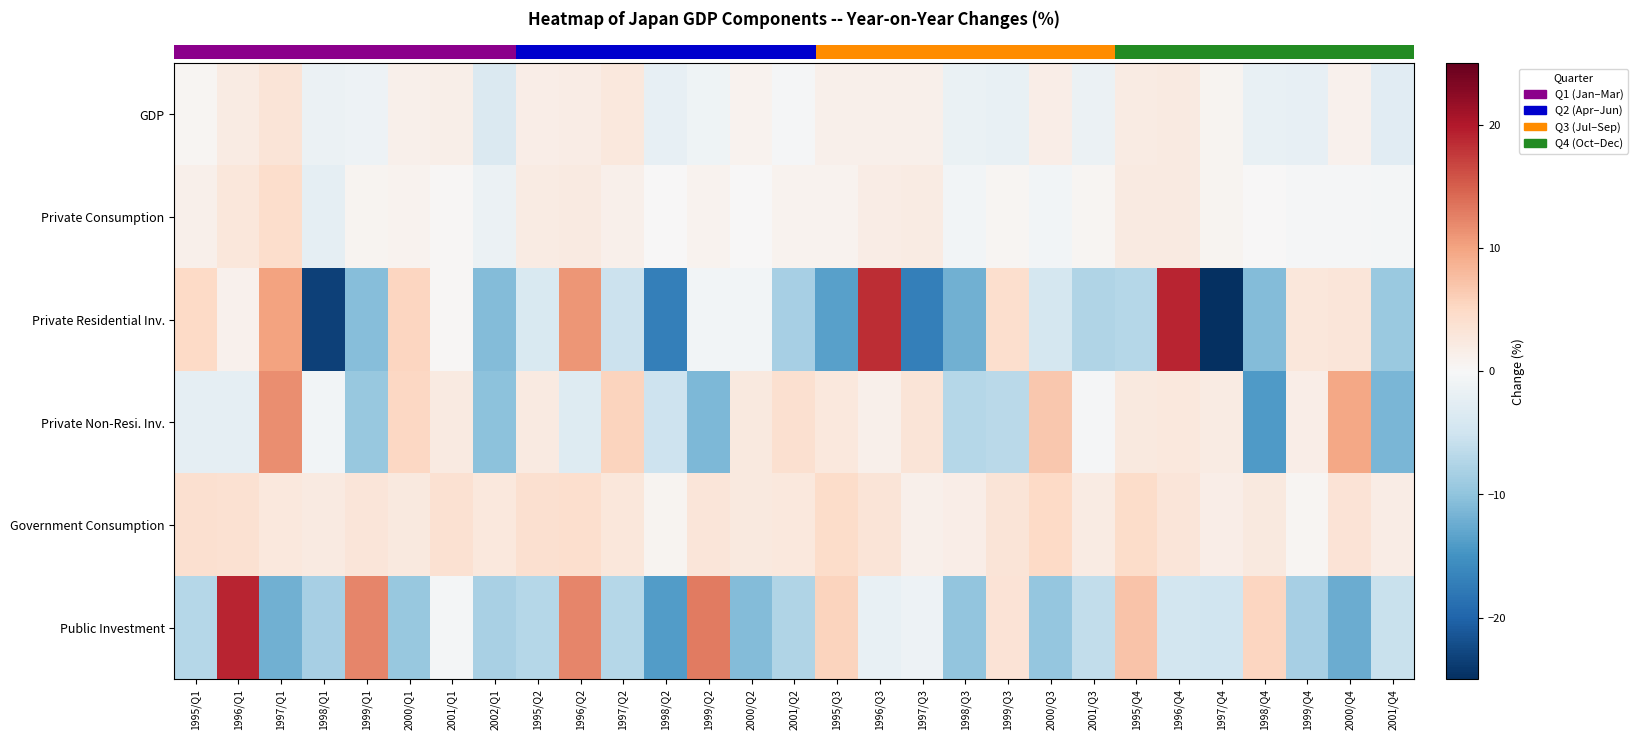

What is the difference between the Public Investment values at 1998/Q1 and 2002/Q1?

0.1